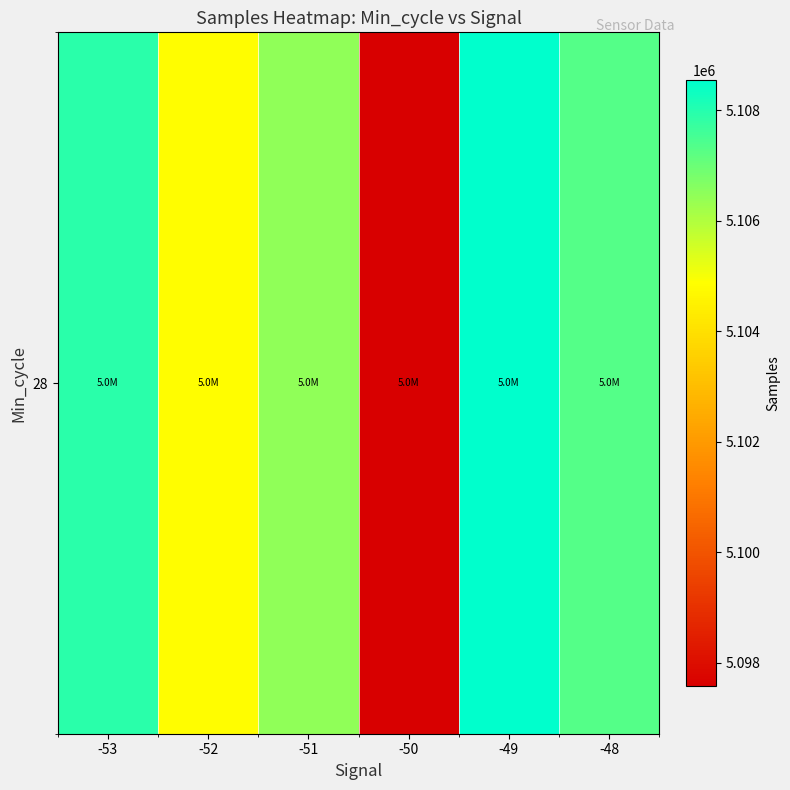

Is it true that the value at -50 is 5097585.7?

True